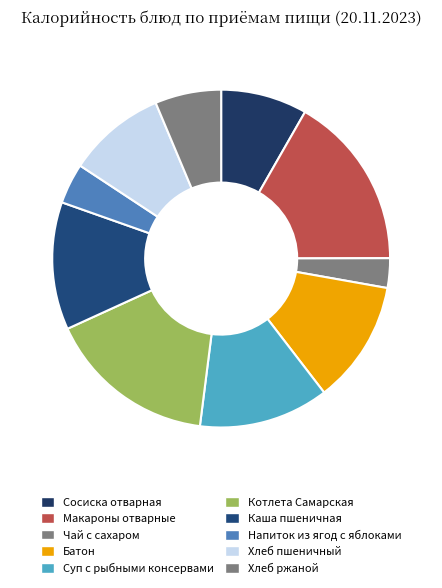

True or false: Напиток из ягод с яблоками accounts for 4% of the total.

True